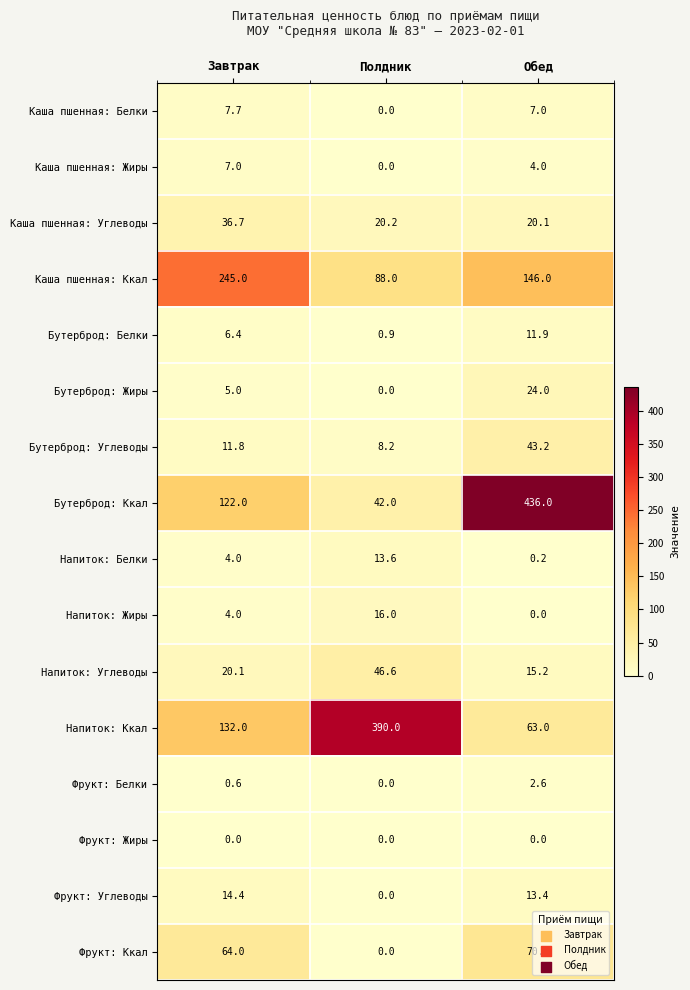

What is the difference between the Напиток: Белки values at Обед and Полдник?

13.4